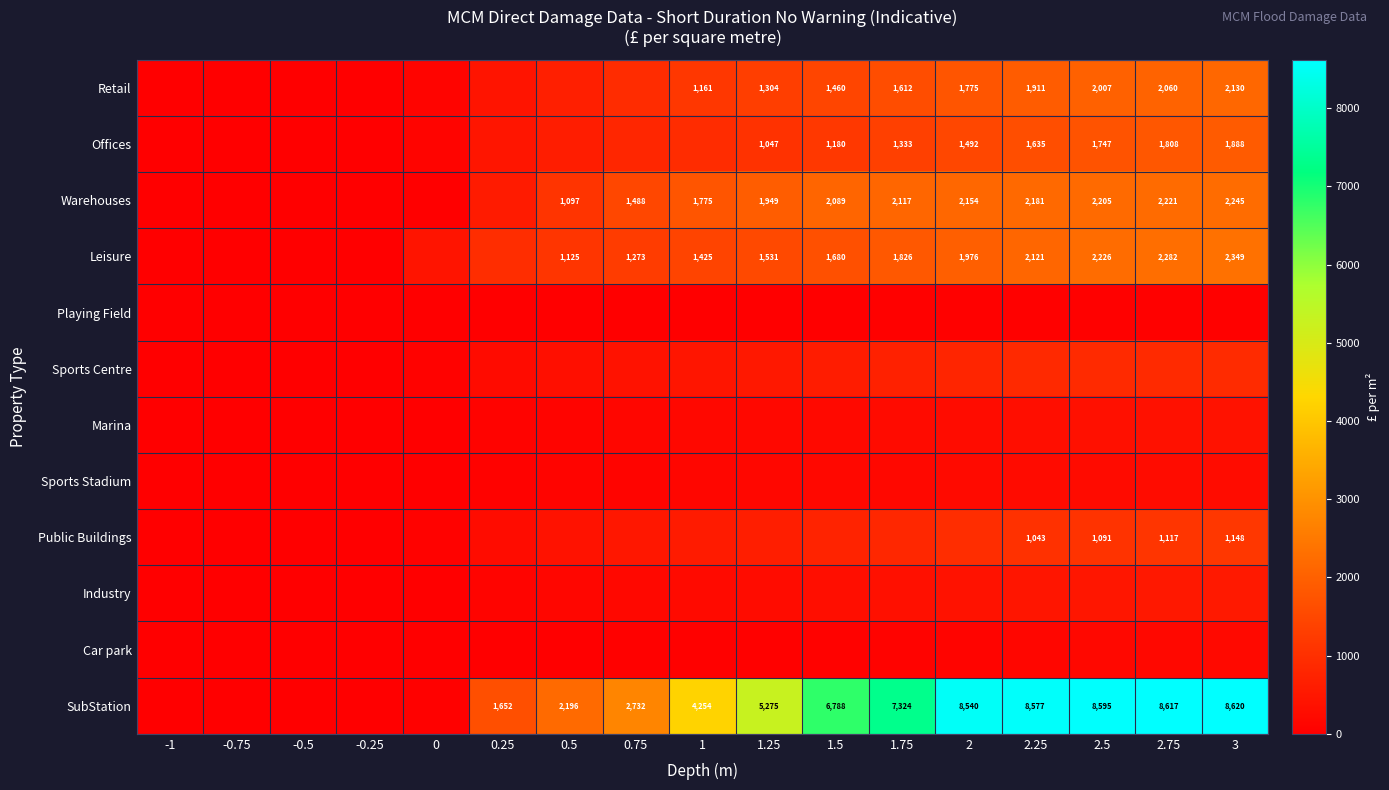

The value of Retail at 2 is 1775. True or false?

True